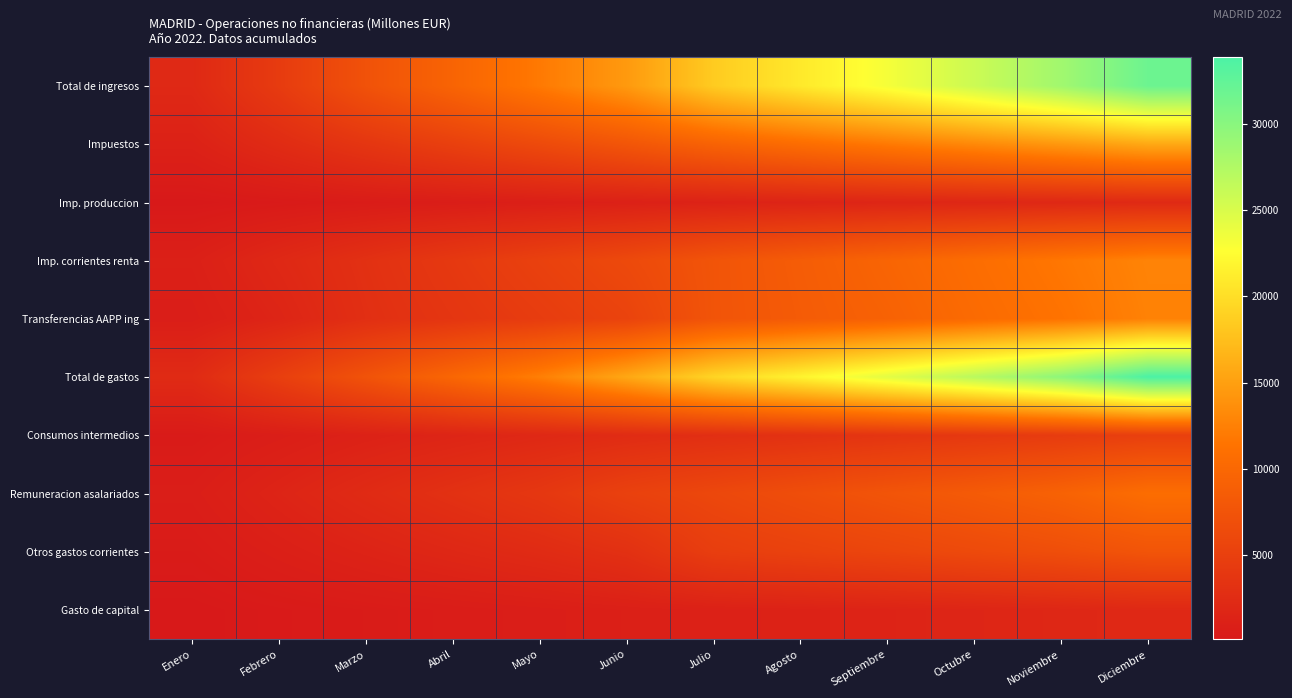

At which category does the chart reach its peak across all series?

Diciembre